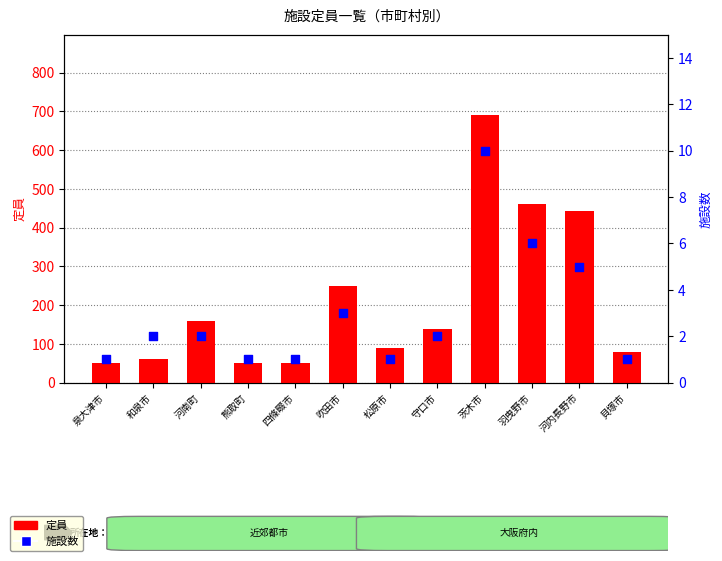

Which series has the largest total across all categories?

定員